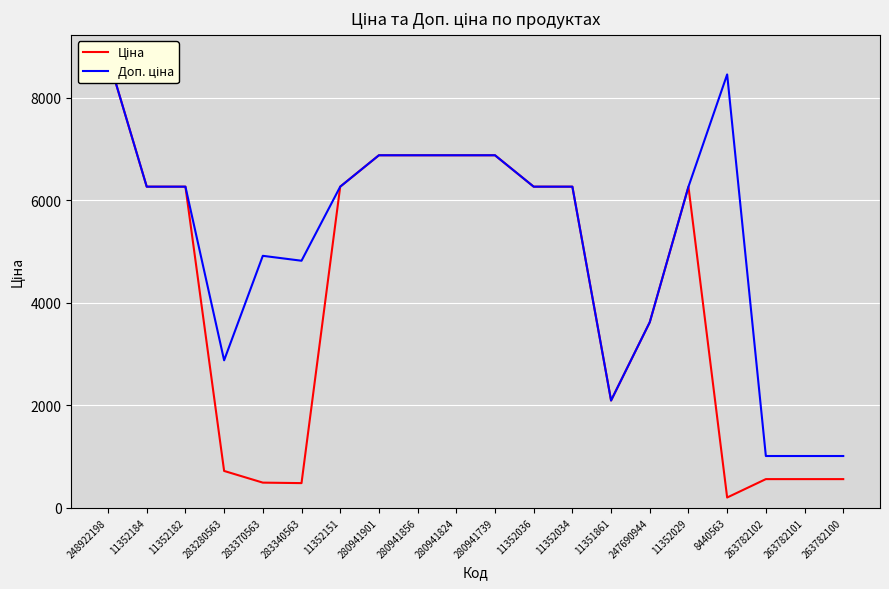

At which label does Ціна reach its peak?

248922198